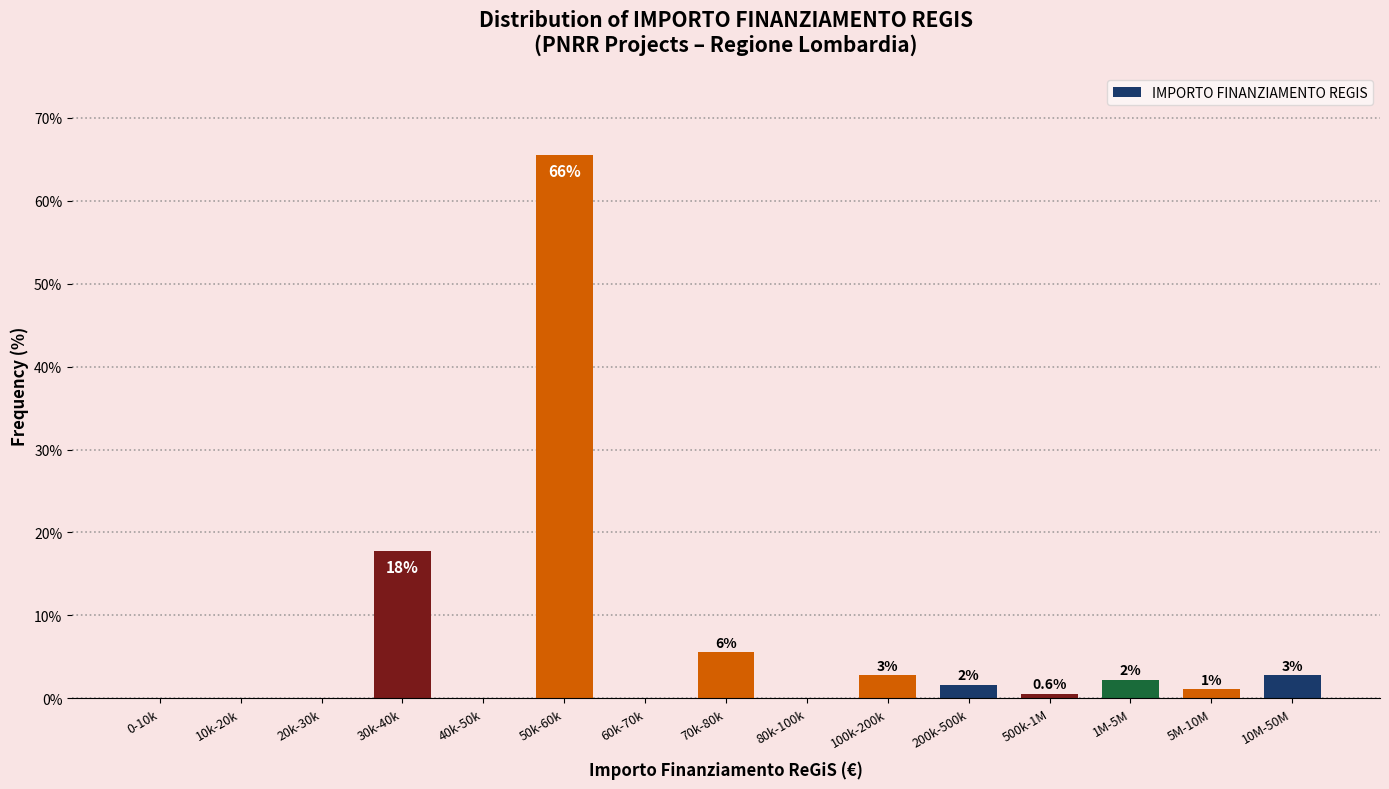

Are the bars horizontal?

No